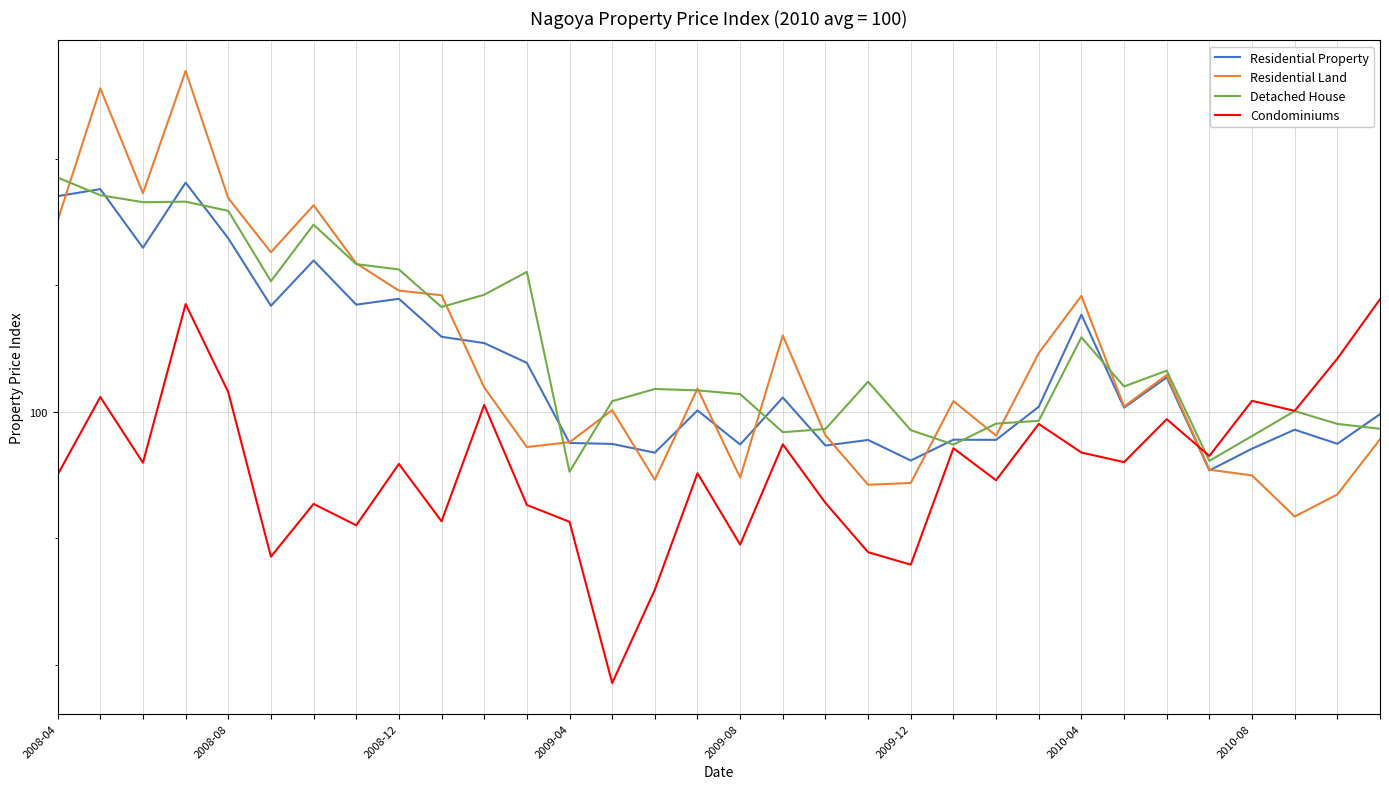

After their last crossing, which series has the higher values: Residential Land or Condominiums?

Condominiums